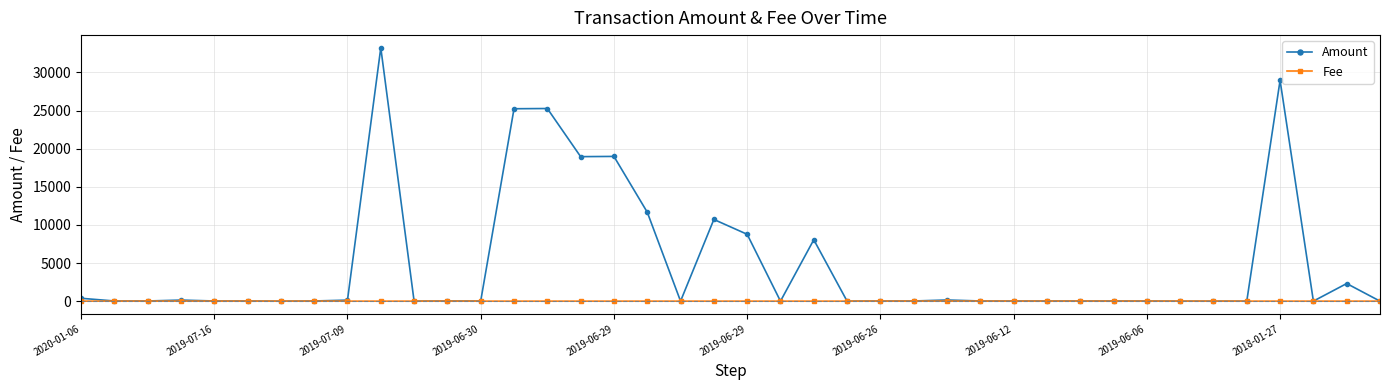

Which series has the largest total across all categories?

Amount